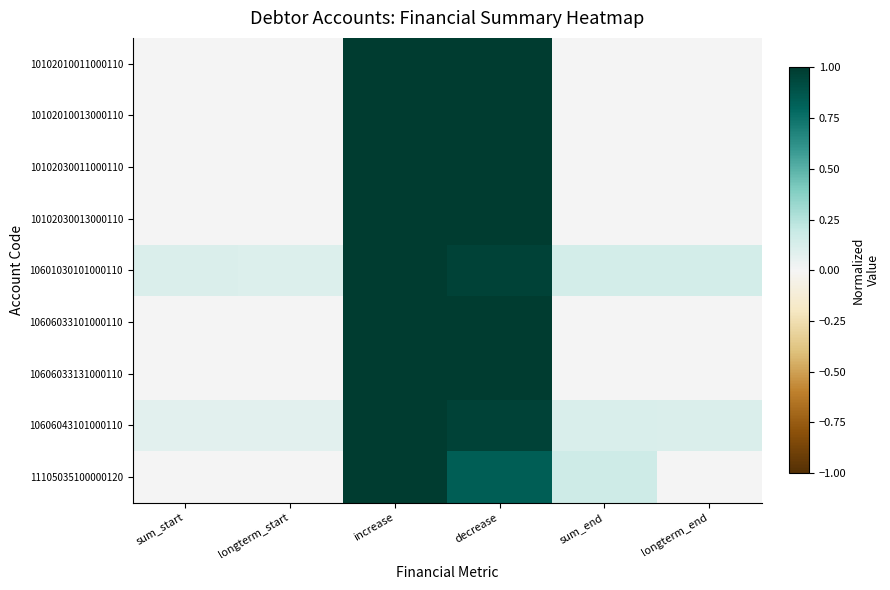

Which has a higher value, longterm_end or increase?

increase